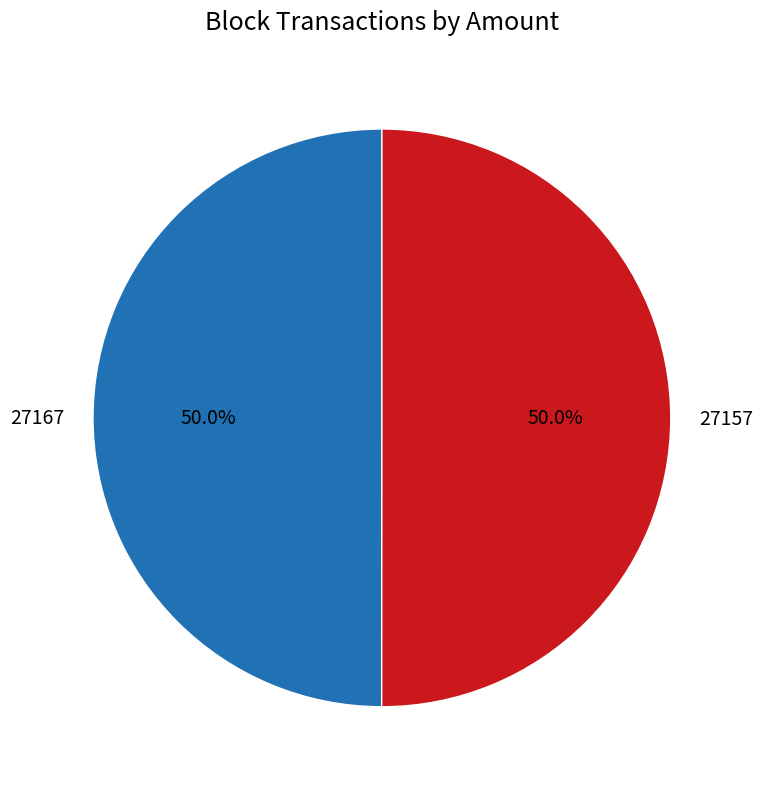

How many segments does this pie chart have?

2